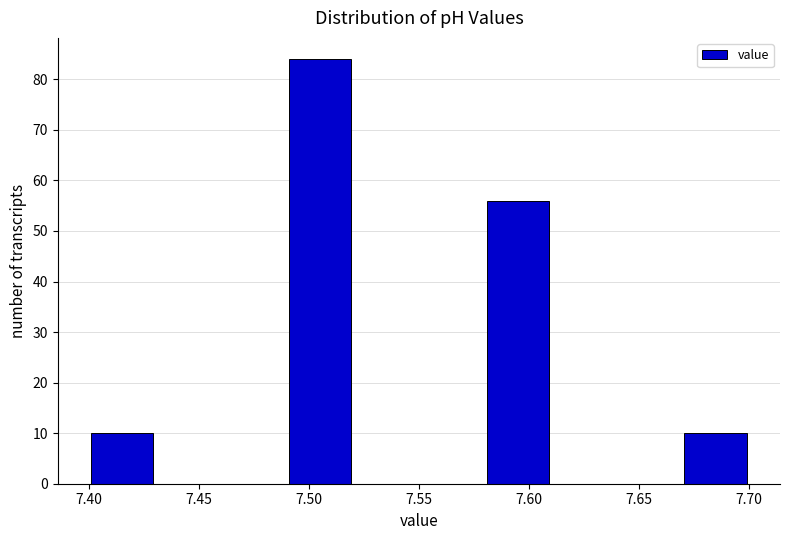

Reading left to right, list every bar in this chart as the range it spans on the x-axis followed by its height. The values are not printed on the chart, so give them approximately, as read against the axis.

7.40 to 7.43: 10
7.43 to 7.46: 0
7.46 to 7.49: 0
7.49 to 7.52: 84
7.52 to 7.55: 0
7.55 to 7.58: 0
7.58 to 7.61: 56
7.61 to 7.64: 0
7.64 to 7.67: 0
7.67 to 7.70: 10